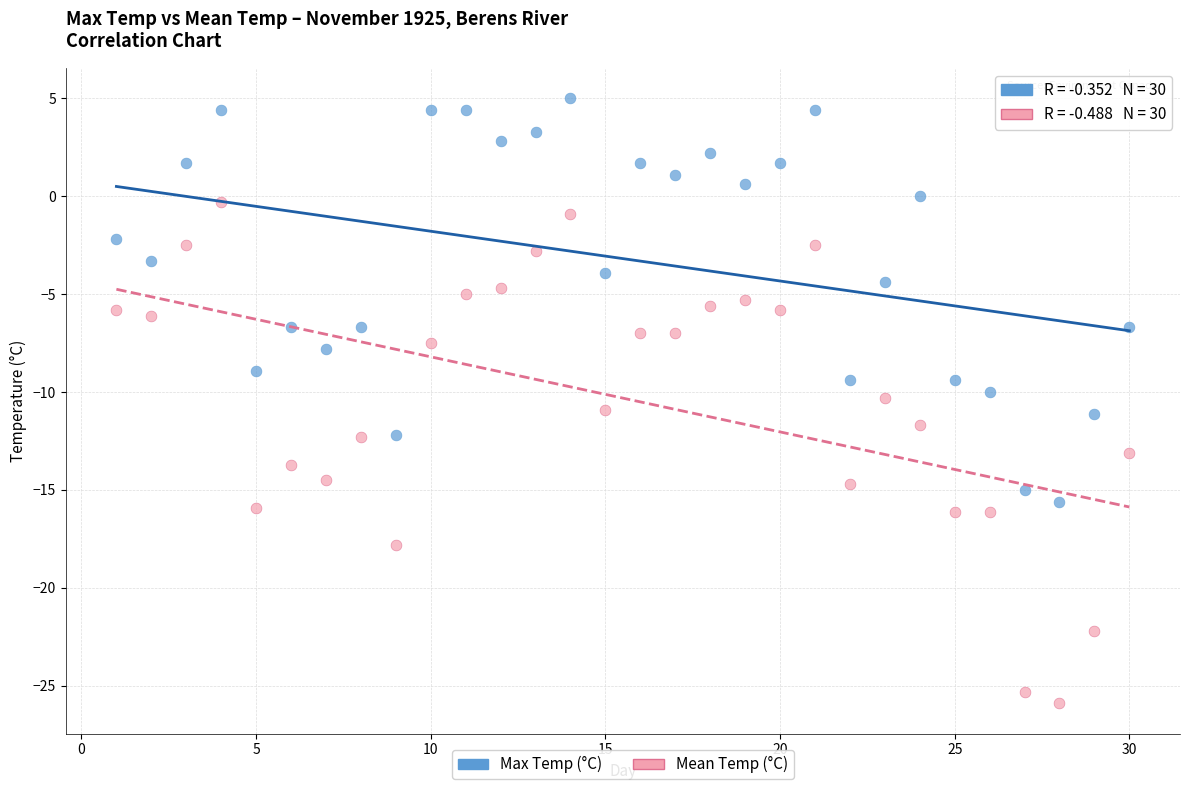

Across all data points, what is the range of X values (max minus min)?

29.0